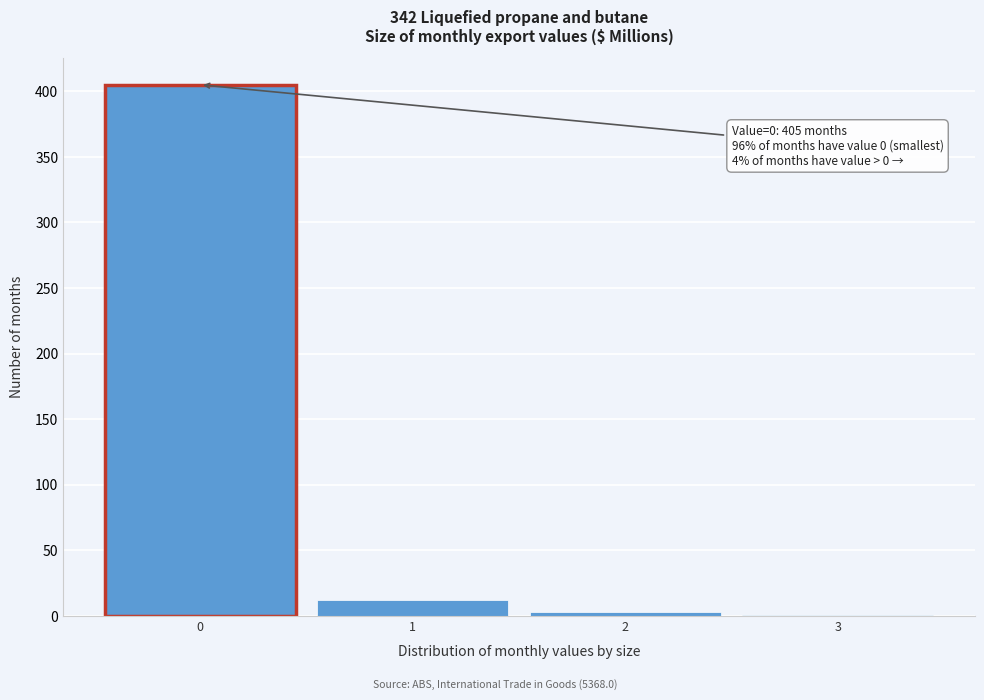

Over which range of the x-axis is the bar tallest?

-0.5 to 0.5